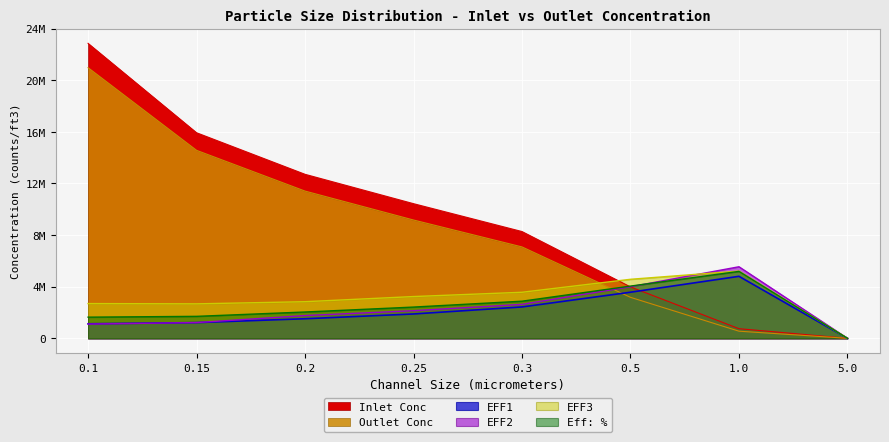

Which series ends up on top after the final intersection of Eff: % and EFF2?

EFF2